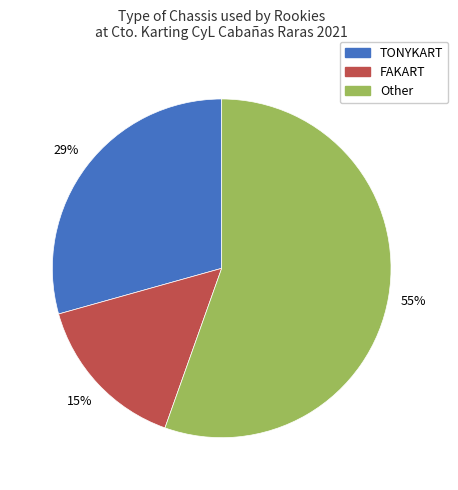

Is there a majority slice in this chart?

Yes